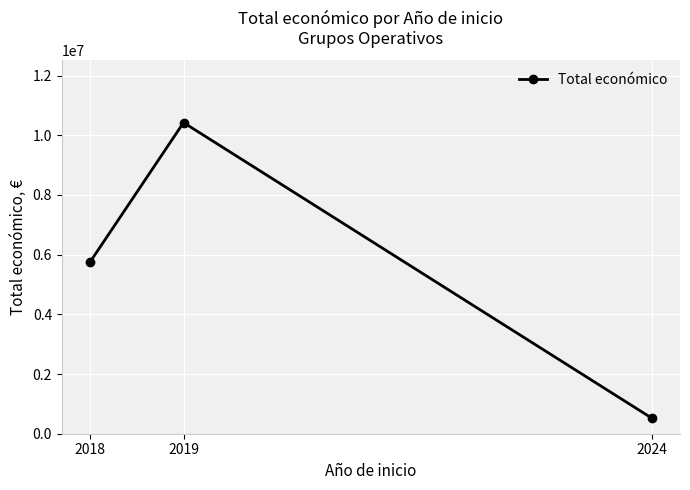

What is the difference between the maximum and minimum values?

9905446